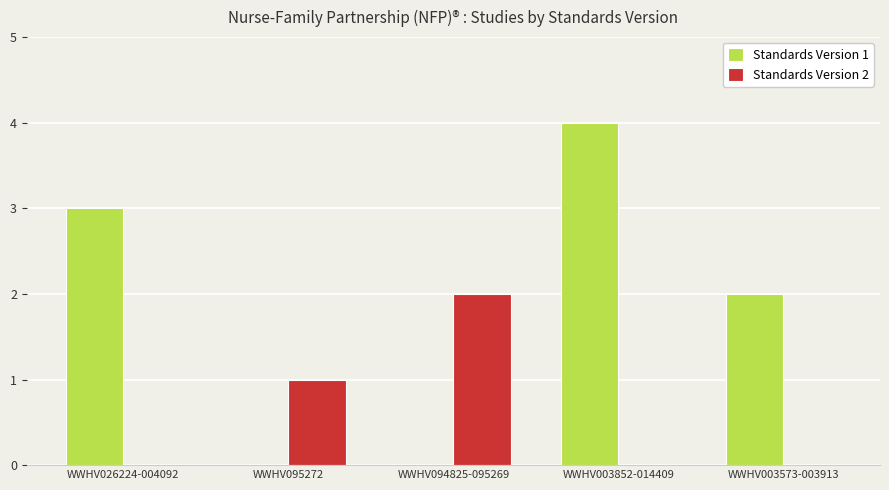

Between WWHV026224-004092 and WWHV094825-095269, which series saw the biggest shift?

Standards Version 1